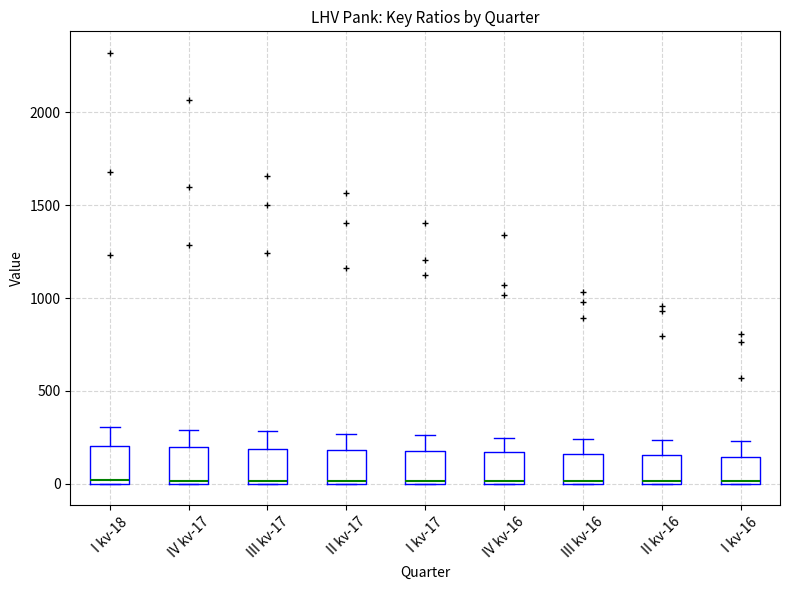

Where is the upper edge of the box for II kv-17 on the y-axis? The values are not printed on the chart, so give them approximately, as read against the axis.

200